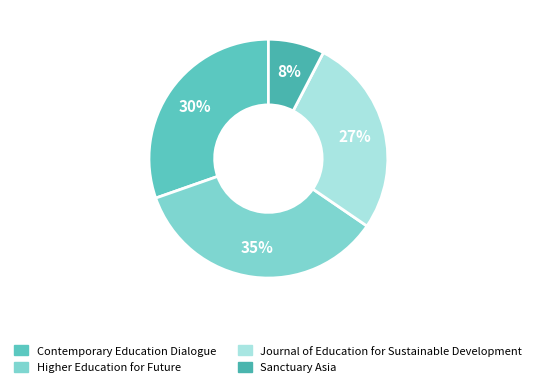

Which category has the biggest portion of the pie?

Higher Education for Future